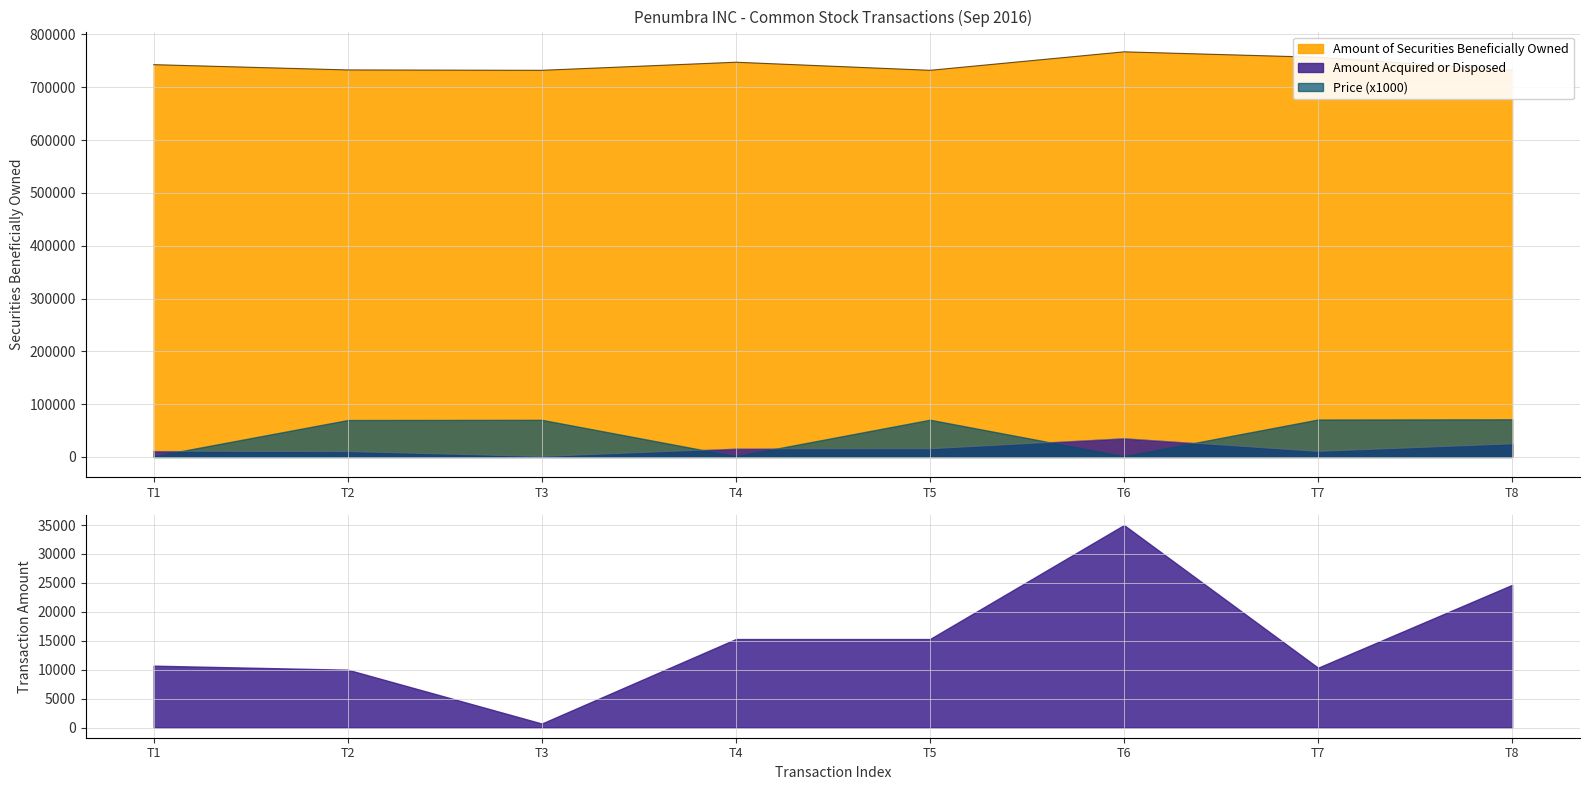

Does the chart display data point markers on the line(s)?

No